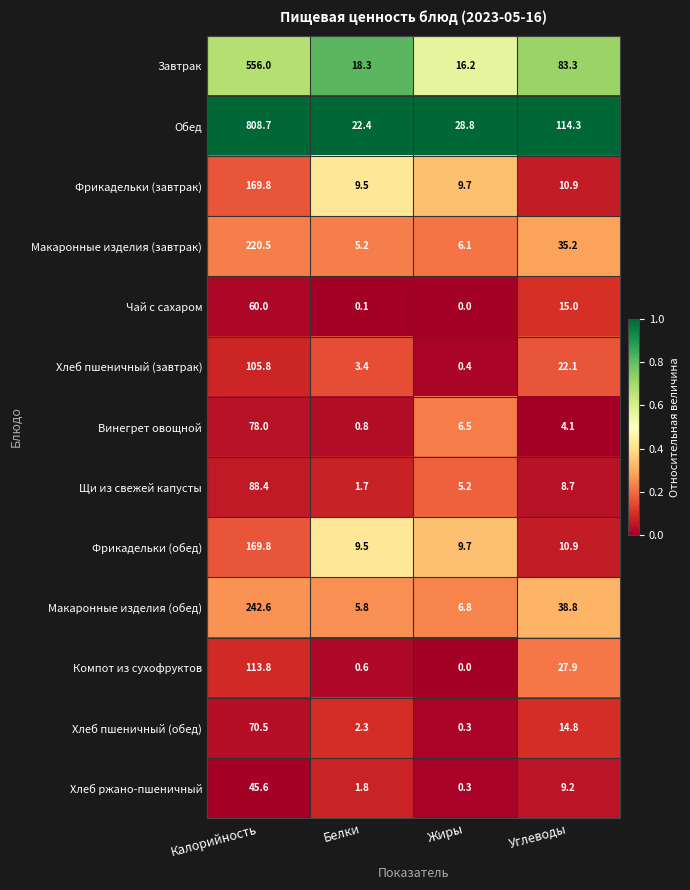

Which series has the widest spread of values?

Обед